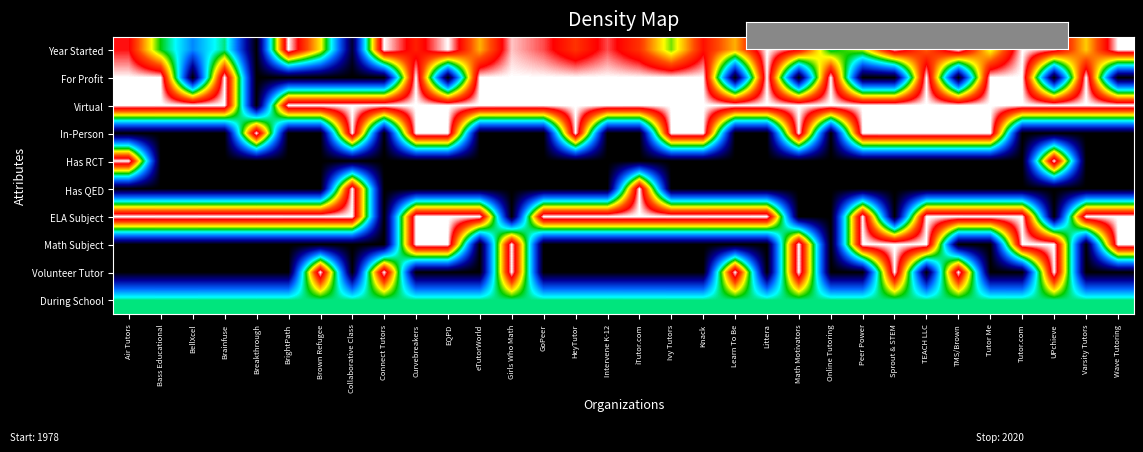

Reading left to right, transcribe all the data shown in this chart.

Year Started: Air Tutors=0.9	Bass Educational=0.5	BellXcel=0.3	Brainfuse=0.5	Breakthrough=0.0	BrightPath=1.0	Brown Refugee=0.7	Collaborative Class=0.0	Connect Tutors=1.0	Curvebreakers=0.9	EQPD=1.0	eTutorWorld=0.7	Girls Who Math=1.0	GoPeer=0.9	HeyTutor=0.8	Intervene K-12=0.9	iTutor.com=0.8	Ivy Tutors=0.6	Knack=0.9	Learn To Be=0.7	Littera=1.0	Math Motivators=0.9	Online Tutoring=0.5	Peer Power=0.6	Sprout & STEM=1.0	TEACH LLC=0.8	TMS/Brown=1.0	Tutor Me=0.6	Tutor.com=1.0	UPchieve=1.0	Varsity Tutors=0.7	Wave Tutoring=1.0
For Profit: Air Tutors=1.0	Bass Educational=1.0	BellXcel=0.0	Brainfuse=1.0	Breakthrough=0.0	BrightPath=0.0	Brown Refugee=0.0	Collaborative Class=0.0	Connect Tutors=0.0	Curvebreakers=1.0	EQPD=0.0	eTutorWorld=1.0	Girls Who Math=1.0	GoPeer=1.0	HeyTutor=1.0	Intervene K-12=1.0	iTutor.com=1.0	Ivy Tutors=1.0	Knack=1.0	Learn To Be=0.0	Littera=1.0	Math Motivators=0.0	Online Tutoring=1.0	Peer Power=0.0	Sprout & STEM=0.0	TEACH LLC=1.0	TMS/Brown=0.0	Tutor Me=1.0	Tutor.com=1.0	UPchieve=0.0	Varsity Tutors=1.0	Wave Tutoring=0.0
Virtual: Air Tutors=1.0	Bass Educational=1.0	BellXcel=1.0	Brainfuse=1.0	Breakthrough=0.0	BrightPath=1.0	Brown Refugee=1.0	Collaborative Class=1.0	Connect Tutors=1.0	Curvebreakers=1.0	EQPD=1.0	eTutorWorld=1.0	Girls Who Math=1.0	GoPeer=1.0	HeyTutor=1.0	Intervene K-12=1.0	iTutor.com=1.0	Ivy Tutors=1.0	Knack=1.0	Learn To Be=1.0	Littera=1.0	Math Motivators=1.0	Online Tutoring=1.0	Peer Power=1.0	Sprout & STEM=1.0	TEACH LLC=1.0	TMS/Brown=1.0	Tutor Me=1.0	Tutor.com=1.0	UPchieve=1.0	Varsity Tutors=1.0	Wave Tutoring=1.0
In-Person: Air Tutors=0.0	Bass Educational=0.0	BellXcel=0.0	Brainfuse=0.0	Breakthrough=1.0	BrightPath=0.0	Brown Refugee=0.0	Collaborative Class=1.0	Connect Tutors=0.0	Curvebreakers=1.0	EQPD=1.0	eTutorWorld=0.0	Girls Who Math=0.0	GoPeer=0.0	HeyTutor=1.0	Intervene K-12=0.0	iTutor.com=0.0	Ivy Tutors=1.0	Knack=1.0	Learn To Be=0.0	Littera=0.0	Math Motivators=1.0	Online Tutoring=0.0	Peer Power=1.0	Sprout & STEM=1.0	TEACH LLC=1.0	TMS/Brown=1.0	Tutor Me=1.0	Tutor.com=0.0	UPchieve=0.0	Varsity Tutors=0.0	Wave Tutoring=0.0
Has RCT: Air Tutors=1.0	Bass Educational=0.0	BellXcel=0.0	Brainfuse=0.0	Breakthrough=0.0	BrightPath=0.0	Brown Refugee=0.0	Collaborative Class=0.0	Connect Tutors=0.0	Curvebreakers=0.0	EQPD=0.0	eTutorWorld=0.0	Girls Who Math=0.0	GoPeer=0.0	HeyTutor=0.0	Intervene K-12=0.0	iTutor.com=0.0	Ivy Tutors=0.0	Knack=0.0	Learn To Be=0.0	Littera=0.0	Math Motivators=0.0	Online Tutoring=0.0	Peer Power=0.0	Sprout & STEM=0.0	TEACH LLC=0.0	TMS/Brown=0.0	Tutor Me=0.0	Tutor.com=0.0	UPchieve=1.0	Varsity Tutors=0.0	Wave Tutoring=0.0
Has QED: Air Tutors=0.0	Bass Educational=0.0	BellXcel=0.0	Brainfuse=0.0	Breakthrough=0.0	BrightPath=0.0	Brown Refugee=0.0	Collaborative Class=1.0	Connect Tutors=0.0	Curvebreakers=0.0	EQPD=0.0	eTutorWorld=0.0	Girls Who Math=0.0	GoPeer=0.0	HeyTutor=0.0	Intervene K-12=0.0	iTutor.com=1.0	Ivy Tutors=0.0	Knack=0.0	Learn To Be=0.0	Littera=0.0	Math Motivators=0.0	Online Tutoring=0.0	Peer Power=0.0	Sprout & STEM=0.0	TEACH LLC=0.0	TMS/Brown=0.0	Tutor Me=0.0	Tutor.com=0.0	UPchieve=0.0	Varsity Tutors=0.0	Wave Tutoring=0.0
ELA Subject: Air Tutors=1.0	Bass Educational=1.0	BellXcel=1.0	Brainfuse=1.0	Breakthrough=1.0	BrightPath=1.0	Brown Refugee=1.0	Collaborative Class=1.0	Connect Tutors=0.0	Curvebreakers=1.0	EQPD=1.0	eTutorWorld=1.0	Girls Who Math=0.0	GoPeer=1.0	HeyTutor=1.0	Intervene K-12=1.0	iTutor.com=1.0	Ivy Tutors=1.0	Knack=1.0	Learn To Be=1.0	Littera=1.0	Math Motivators=0.0	Online Tutoring=0.0	Peer Power=1.0	Sprout & STEM=0.0	TEACH LLC=1.0	TMS/Brown=1.0	Tutor Me=1.0	Tutor.com=1.0	UPchieve=0.0	Varsity Tutors=1.0	Wave Tutoring=1.0
Math Subject: Air Tutors=0.0	Bass Educational=0.0	BellXcel=0.0	Brainfuse=0.0	Breakthrough=0.0	BrightPath=0.0	Brown Refugee=0.0	Collaborative Class=0.0	Connect Tutors=0.0	Curvebreakers=1.0	EQPD=1.0	eTutorWorld=0.0	Girls Who Math=1.0	GoPeer=0.0	HeyTutor=0.0	Intervene K-12=0.0	iTutor.com=0.0	Ivy Tutors=0.0	Knack=0.0	Learn To Be=0.0	Littera=0.0	Math Motivators=1.0	Online Tutoring=0.0	Peer Power=1.0	Sprout & STEM=1.0	TEACH LLC=1.0	TMS/Brown=0.0	Tutor Me=0.0	Tutor.com=1.0	UPchieve=1.0	Varsity Tutors=0.0	Wave Tutoring=1.0
Volunteer Tutor: Air Tutors=0.0	Bass Educational=0.0	BellXcel=0.0	Brainfuse=0.0	Breakthrough=0.0	BrightPath=0.0	Brown Refugee=1.0	Collaborative Class=0.0	Connect Tutors=1.0	Curvebreakers=0.0	EQPD=0.0	eTutorWorld=0.0	Girls Who Math=1.0	GoPeer=0.0	HeyTutor=0.0	Intervene K-12=0.0	iTutor.com=0.0	Ivy Tutors=0.0	Knack=0.0	Learn To Be=1.0	Littera=0.0	Math Motivators=1.0	Online Tutoring=0.0	Peer Power=0.0	Sprout & STEM=1.0	TEACH LLC=0.0	TMS/Brown=1.0	Tutor Me=0.0	Tutor.com=0.0	UPchieve=1.0	Varsity Tutors=0.0	Wave Tutoring=0.0
During School: Air Tutors=0.5	Bass Educational=0.5	BellXcel=0.5	Brainfuse=0.5	Breakthrough=0.5	BrightPath=0.5	Brown Refugee=0.5	Collaborative Class=0.5	Connect Tutors=0.5	Curvebreakers=0.5	EQPD=0.5	eTutorWorld=0.5	Girls Who Math=0.5	GoPeer=0.5	HeyTutor=0.5	Intervene K-12=0.5	iTutor.com=0.5	Ivy Tutors=0.5	Knack=0.5	Learn To Be=0.5	Littera=0.5	Math Motivators=0.5	Online Tutoring=0.5	Peer Power=0.5	Sprout & STEM=0.5	TEACH LLC=0.5	TMS/Brown=0.5	Tutor Me=0.5	Tutor.com=0.5	UPchieve=0.5	Varsity Tutors=0.5	Wave Tutoring=0.5